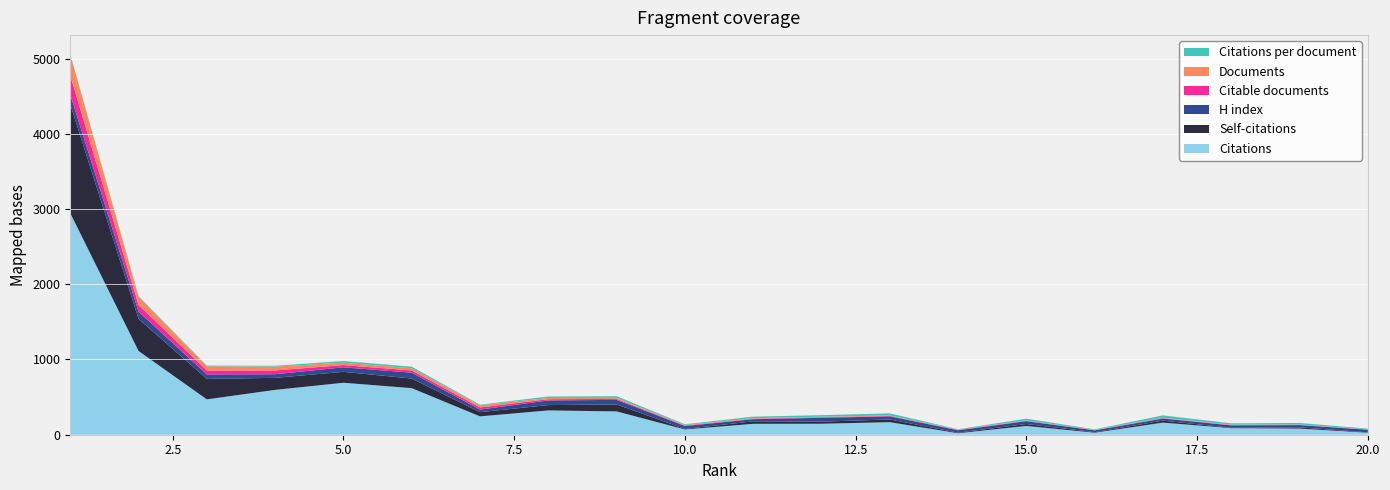

Reading left to right, transcribe all the data shown in this chart.

Citable documents: 1=255.0	2=89.0	3=52.0	4=50.0	5=30.0	6=29.0	7=28.0	8=16.0	9=13.0	10=7.0	11=7.0	12=7.0	13=6.0	14=5.0	15=5.0	16=3.0	17=5.0	18=5.0	19=4.0	20=3.0
Documents: 1=273.0	2=108.0	3=56.0	4=51.0	5=32.0	6=30.0	7=28.0	8=16.0	9=14.0	10=7.0	11=7.0	12=7.0	13=6.0	14=5.0	15=5.0	16=5.0	17=5.0	18=5.0	19=4.0	20=3.0
Self-citations: 1=1446.0	2=426.0	3=272.0	4=160.0	5=145.0	6=128.0	7=56.0	8=71.0	9=93.0	10=7.0	11=33.0	12=28.0	13=36.0	14=7.0	15=25.0	16=7.0	17=26.0	18=5.0	19=16.0	20=5.0
Citations: 1=2945.0	2=1113.0	3=470.0	4=596.0	5=691.0	6=619.0	7=244.0	8=323.0	9=310.0	10=70.0	11=145.0	12=146.0	13=167.0	14=20.0	15=117.0	16=27.0	17=161.0	18=87.0	19=82.0	20=27.0
H index: 1=129.0	2=96.0	3=60.0	4=48.0	5=60.0	6=78.0	7=34.0	8=62.0	9=60.0	10=38.0	11=28.0	12=51.0	13=41.0	14=32.0	15=38.0	16=24.0	17=28.0	18=32.0	19=30.0	20=34.0
Citations per document: 1=10.8	2=10.3	3=8.4	4=11.7	5=21.6	6=20.6	7=8.7	8=20.2	9=22.1	10=10.0	11=20.7	12=20.9	13=27.8	14=4.0	15=23.4	16=5.4	17=32.2	18=17.4	19=20.5	20=9.0